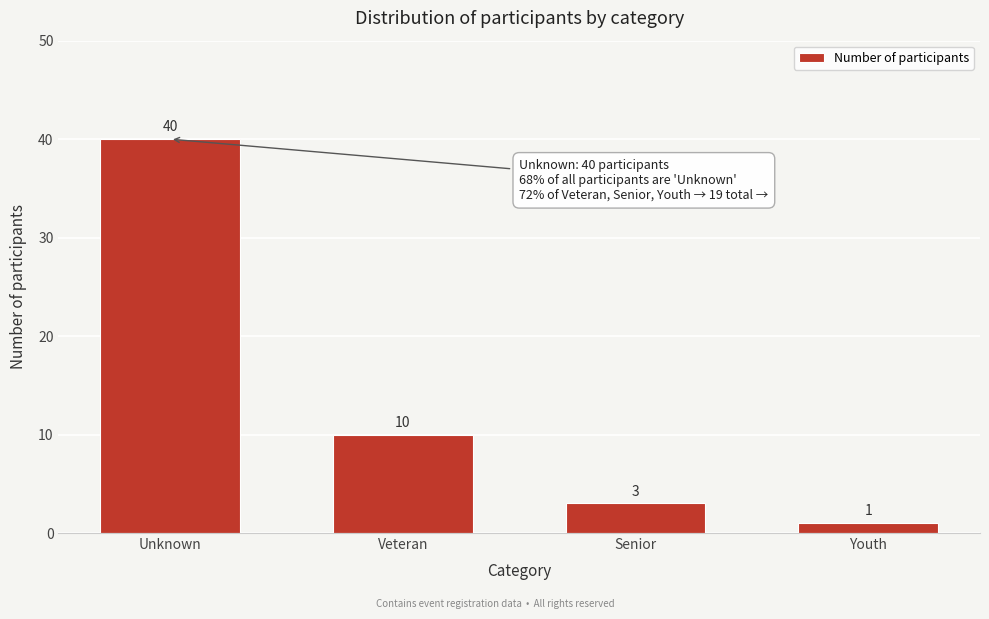

Reading left to right, transcribe all the data shown in this chart.

Unknown=40	Veteran=10	Senior=3	Youth=1